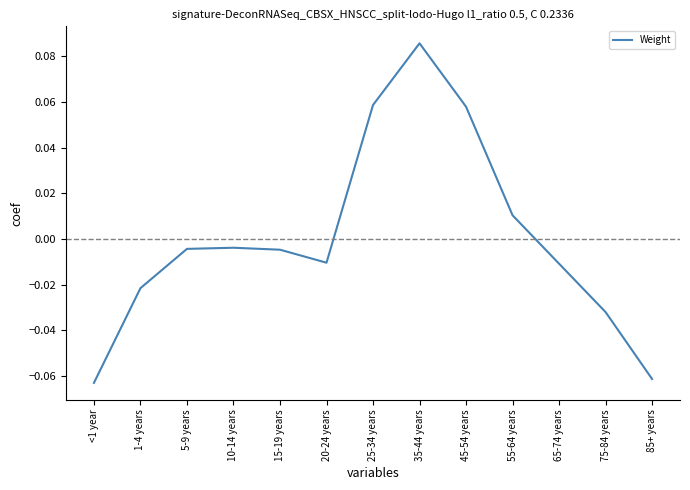

At which category does the chart reach its peak across all series?

35-44 years